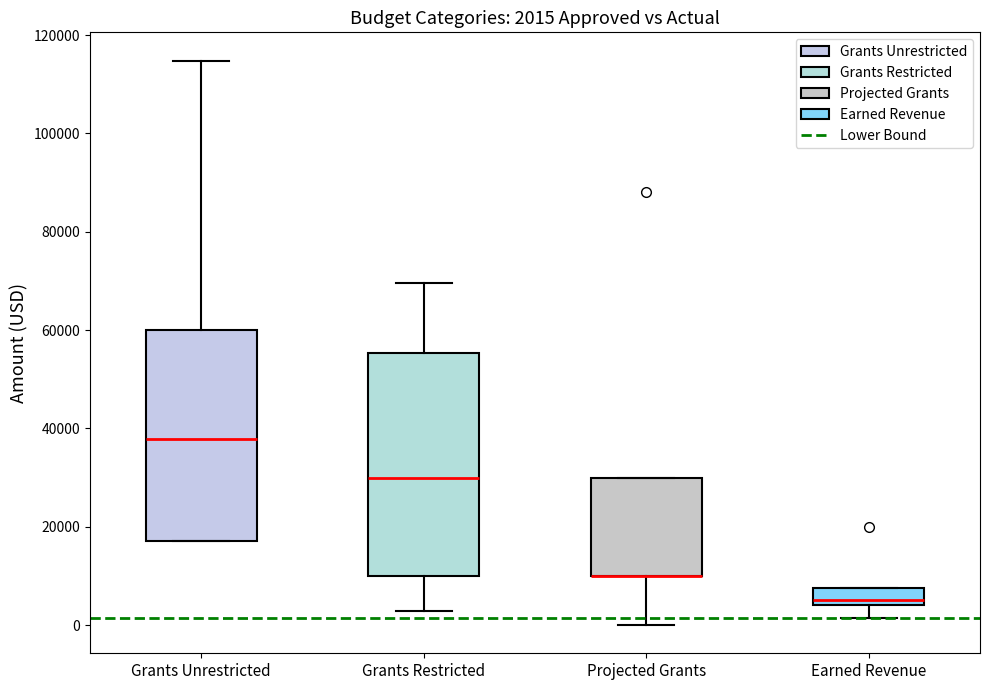

Comparing the boxes themselves (not the whiskers), which one is the tallest?

Grants Restricted